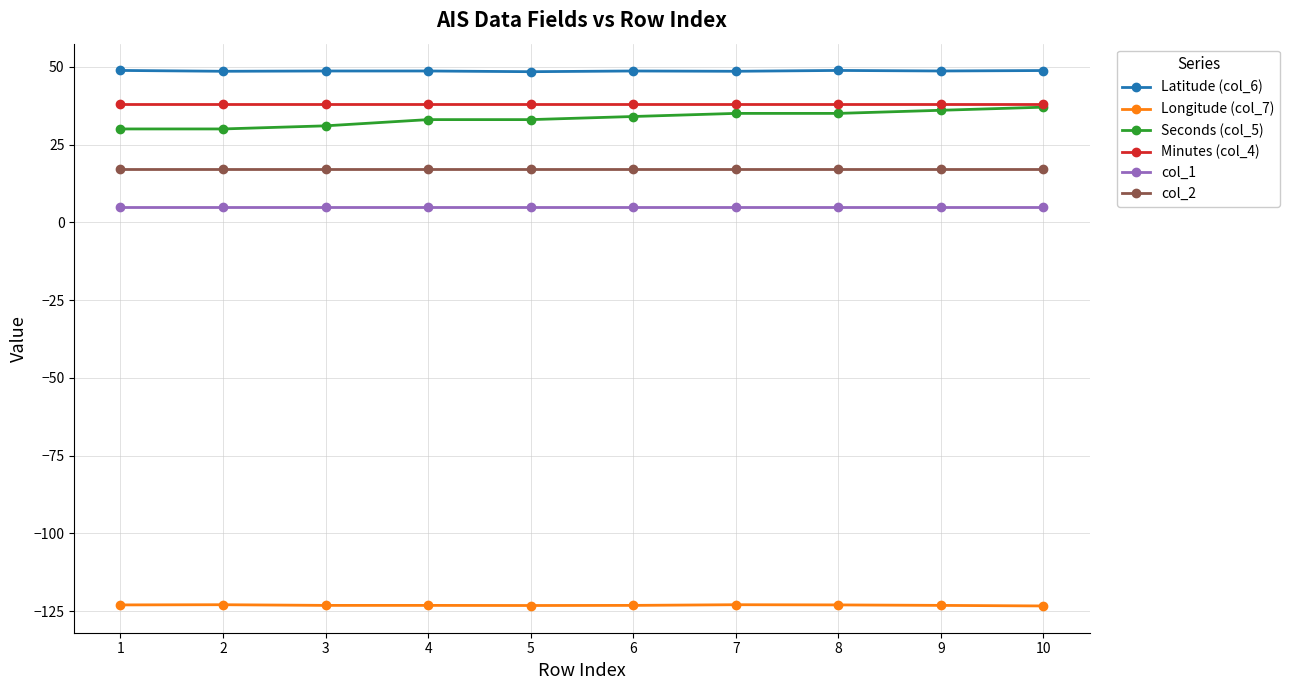

How many lines are shown in the chart?

6